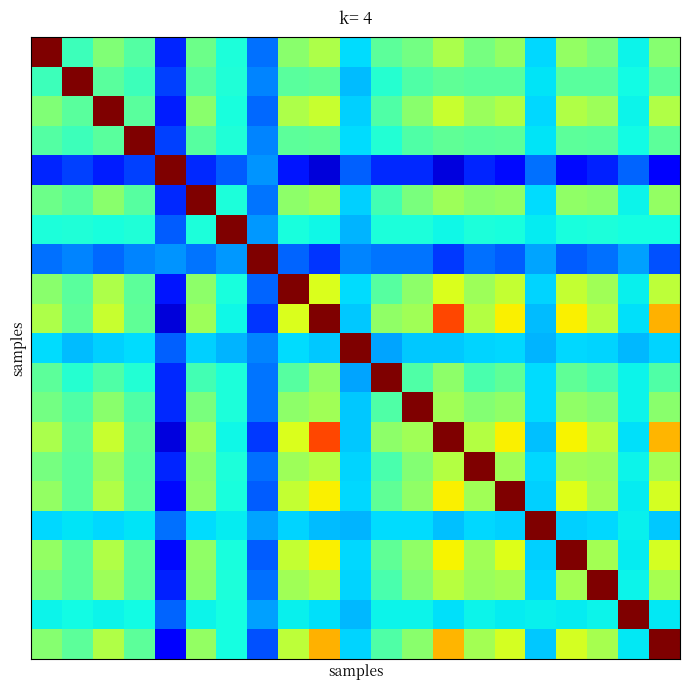

How many series are shown in this chart?

21